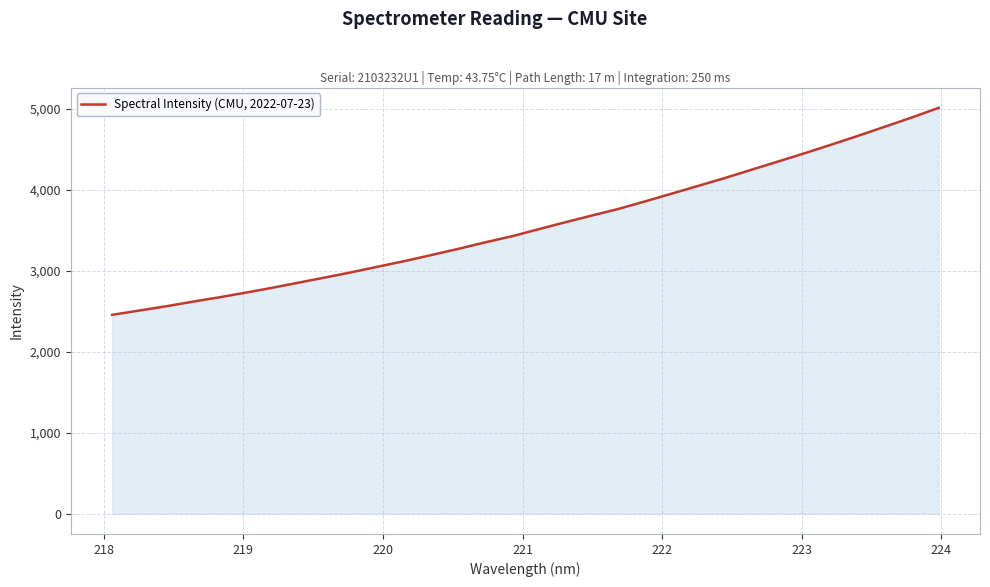

What is the difference between the maximum and minimum values?

2554.8